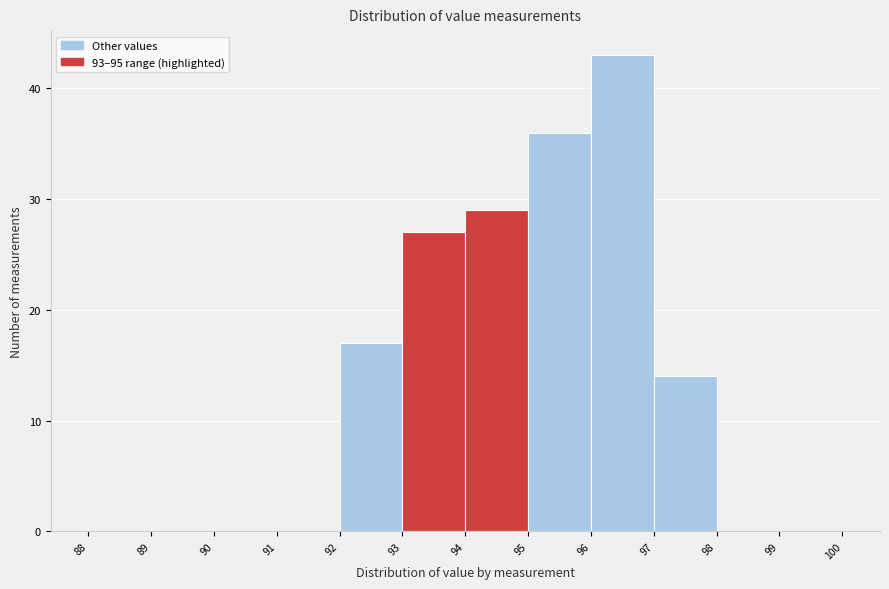

Reading left to right, list every bar in this chart as the range it spans on the x-axis followed by its height. The values are not printed on the chart, so give them approximately, as read against the axis.

88 to 89: 0
89 to 90: 0
90 to 91: 0
91 to 92: 0
92 to 93: 17
93 to 94: 27
94 to 95: 29
95 to 96: 36
96 to 97: 43
97 to 98: 14
98 to 99: 0
99 to 100: 0